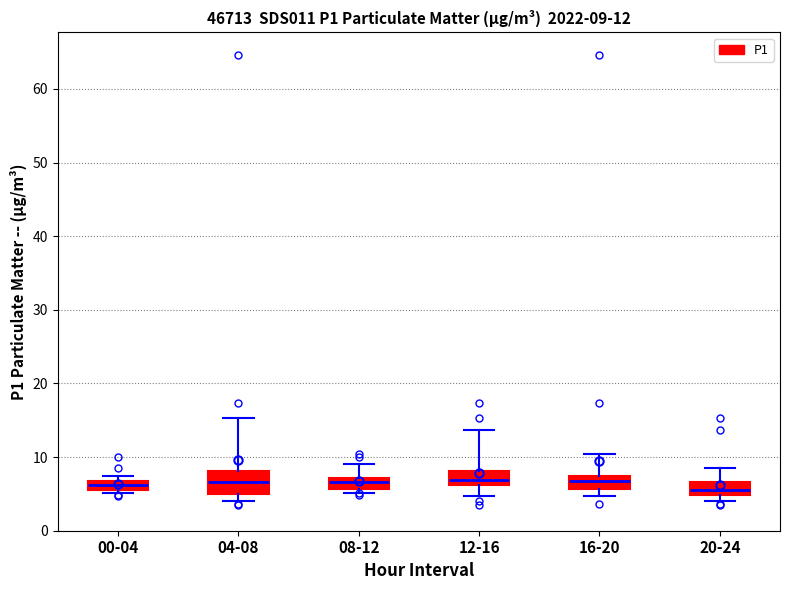

Comparing the boxes themselves (not the whiskers), which one is the tallest?

04-08